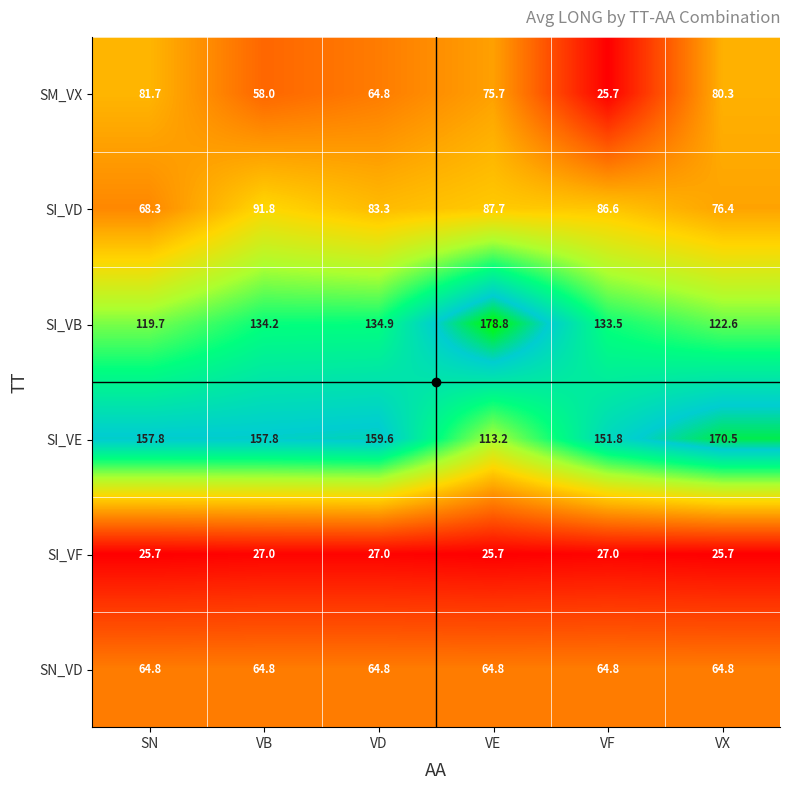

The value of SI_VF at SN is 25.7. True or false?

True